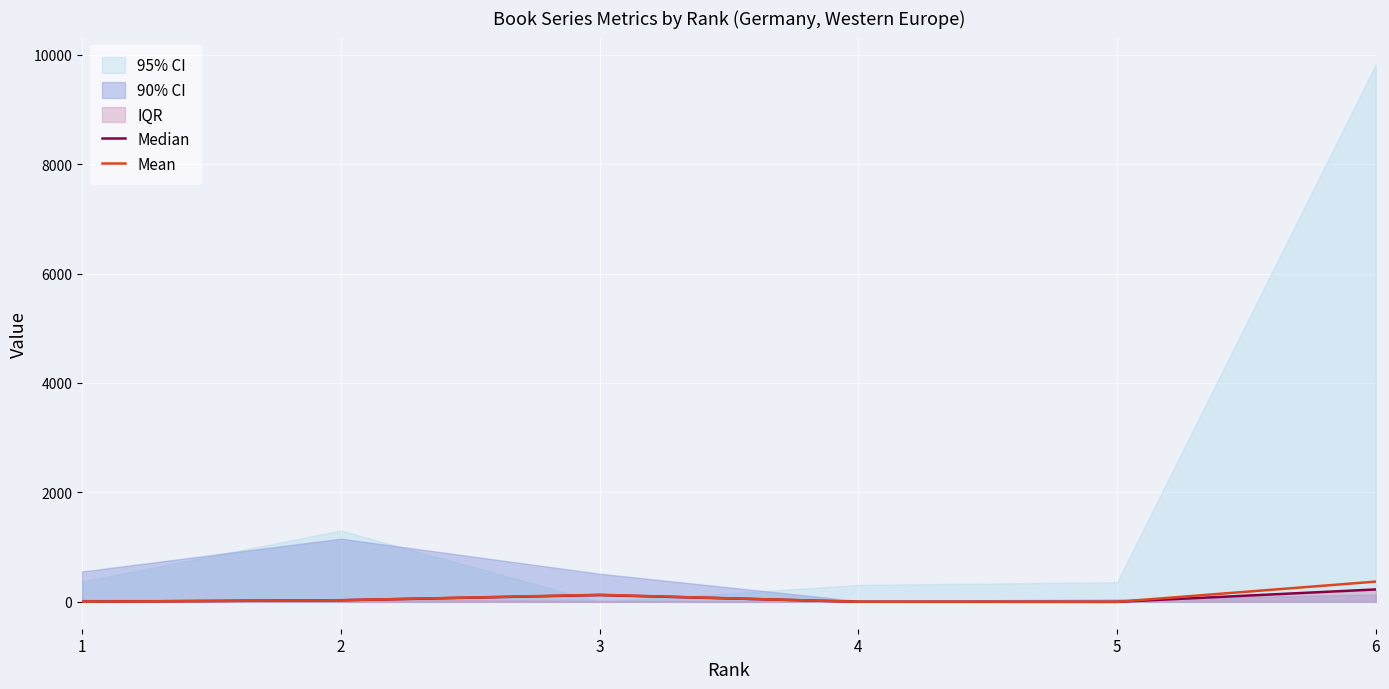

Does the chart display data point markers on the line(s)?

No